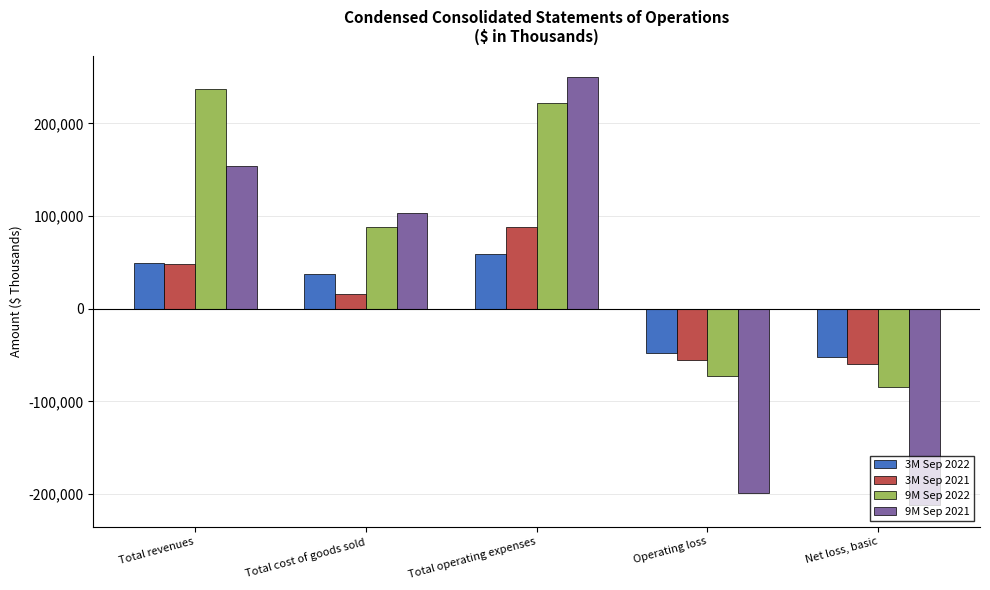

How many bars are there in total?

20